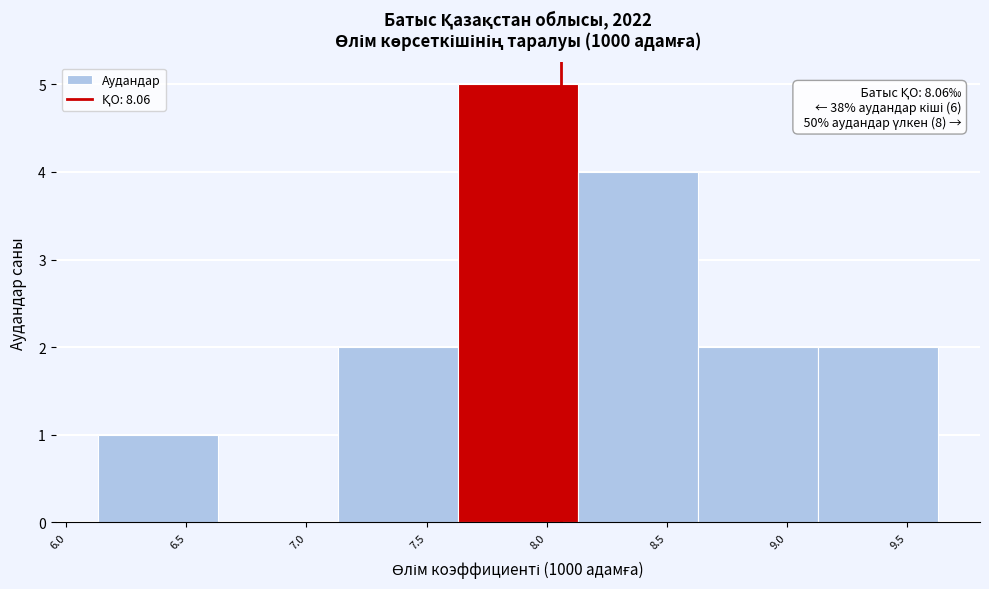

Which range on the x-axis has the tallest bar?

7.63 to 8.13